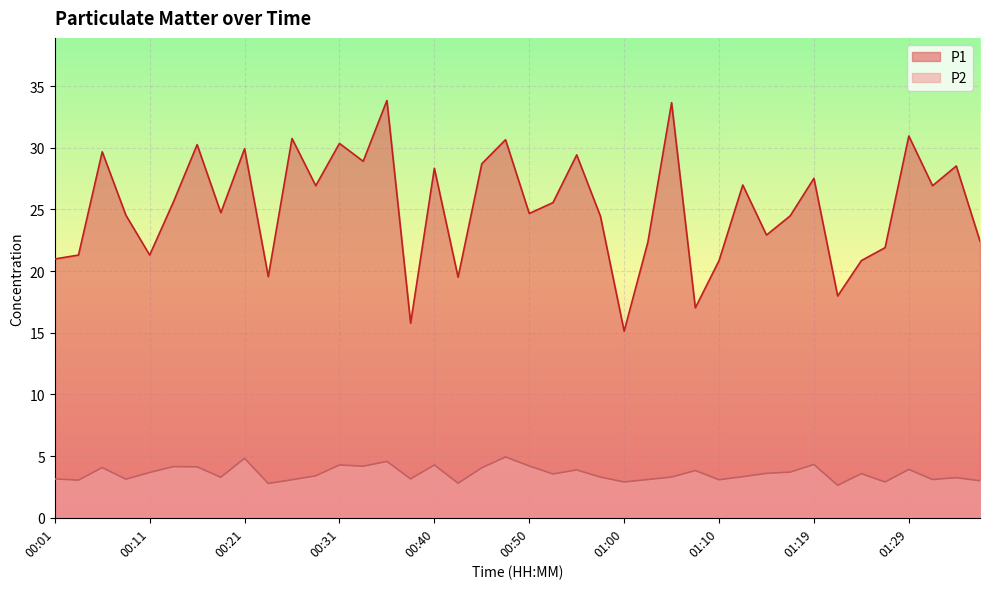

True or false: P1 and P2 cross at least once.

False